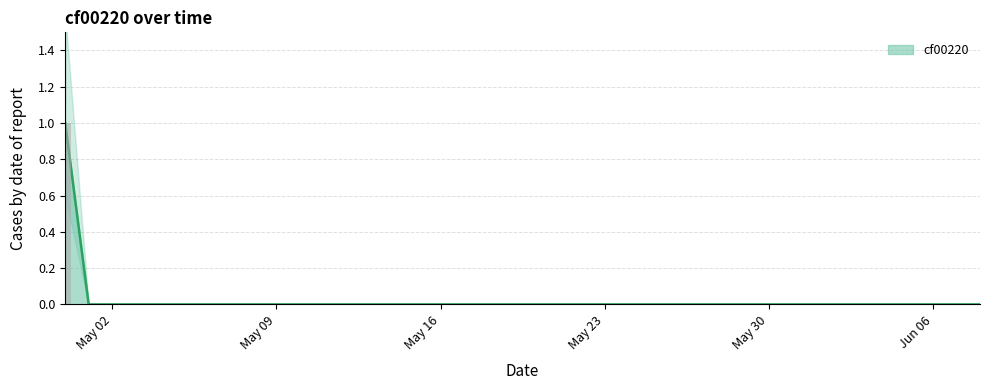

What is the sum of all values?

1